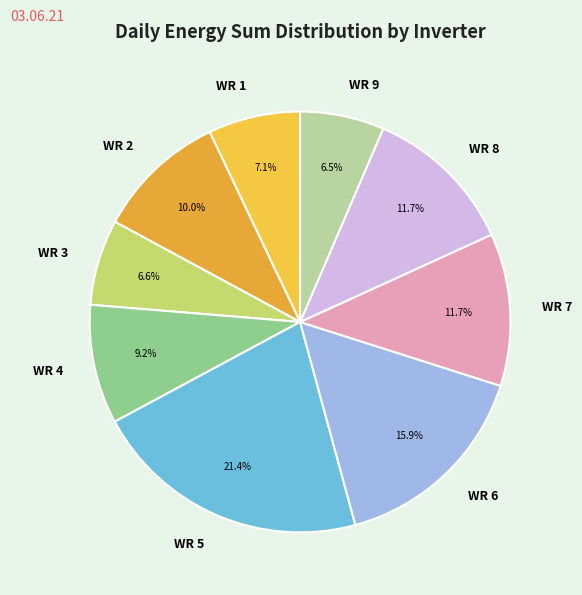

Is it true that WR 1 is 15% of the pie?

False